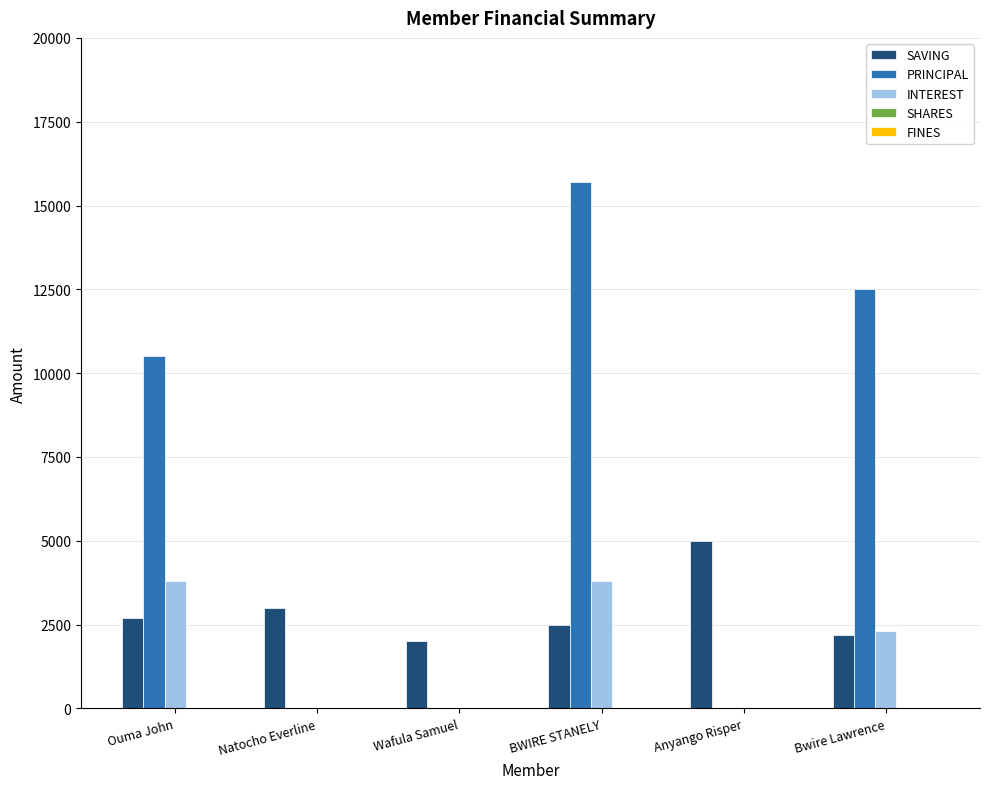

Which series has the widest spread of values?

PRINCIPAL